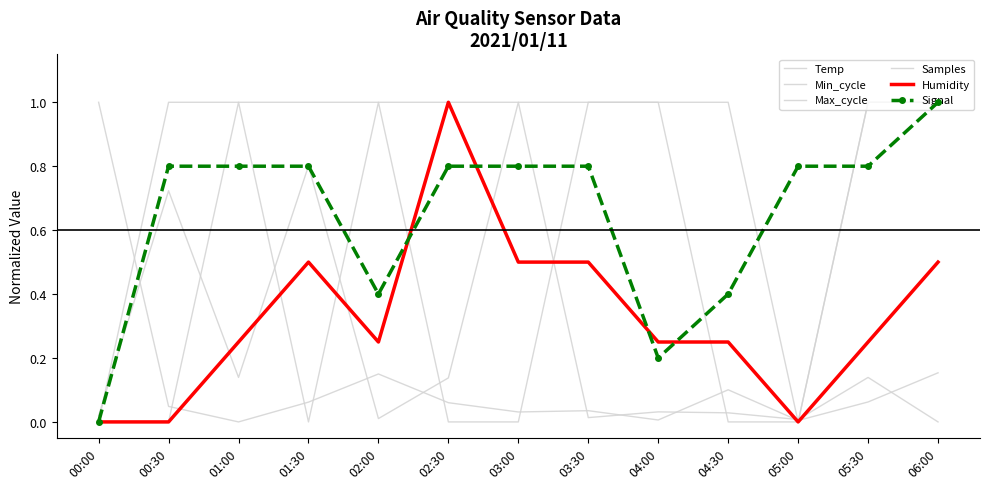

What is the sum of the Samples values at 04:00 and 05:30?

0.1